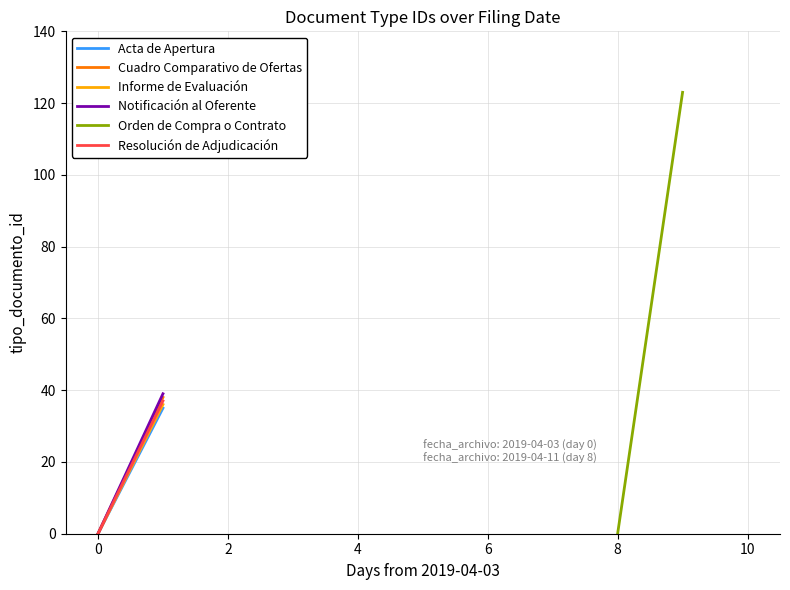

What are all the series names shown in the legend?

Acta de Apertura, Cuadro Comparativo de Ofertas, Informe de Evaluación, Notificación al Oferente, Orden de Compra o Contrato, Resolución de Adjudicación